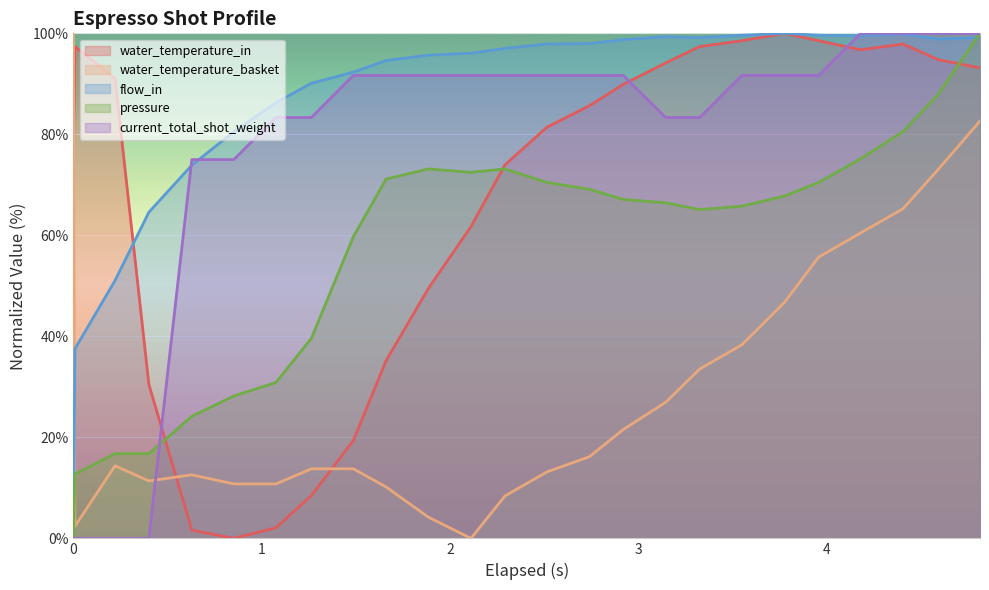

What is the average value of the water_temperature_basket series?

29.8